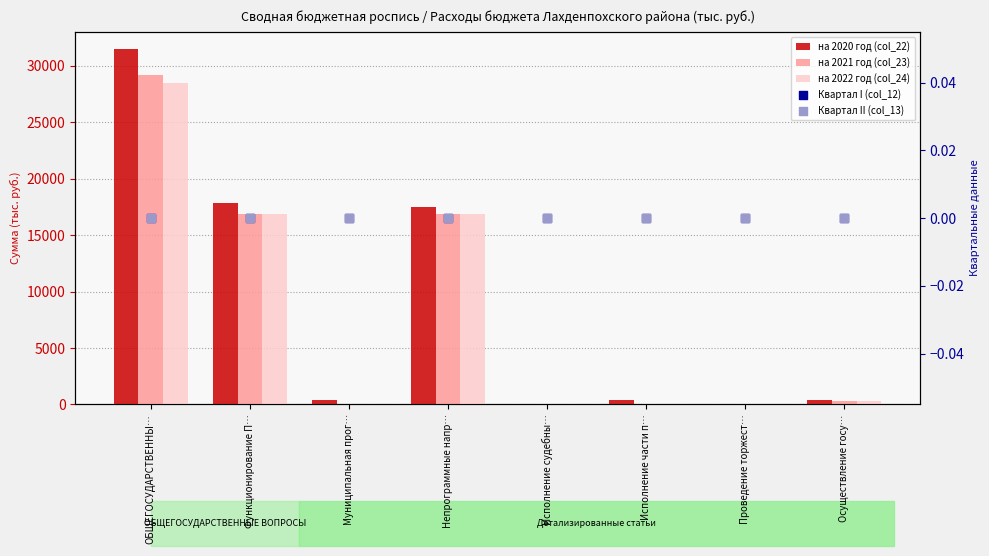

Which series contains the lowest Y value?

на 2021 год (col_23)